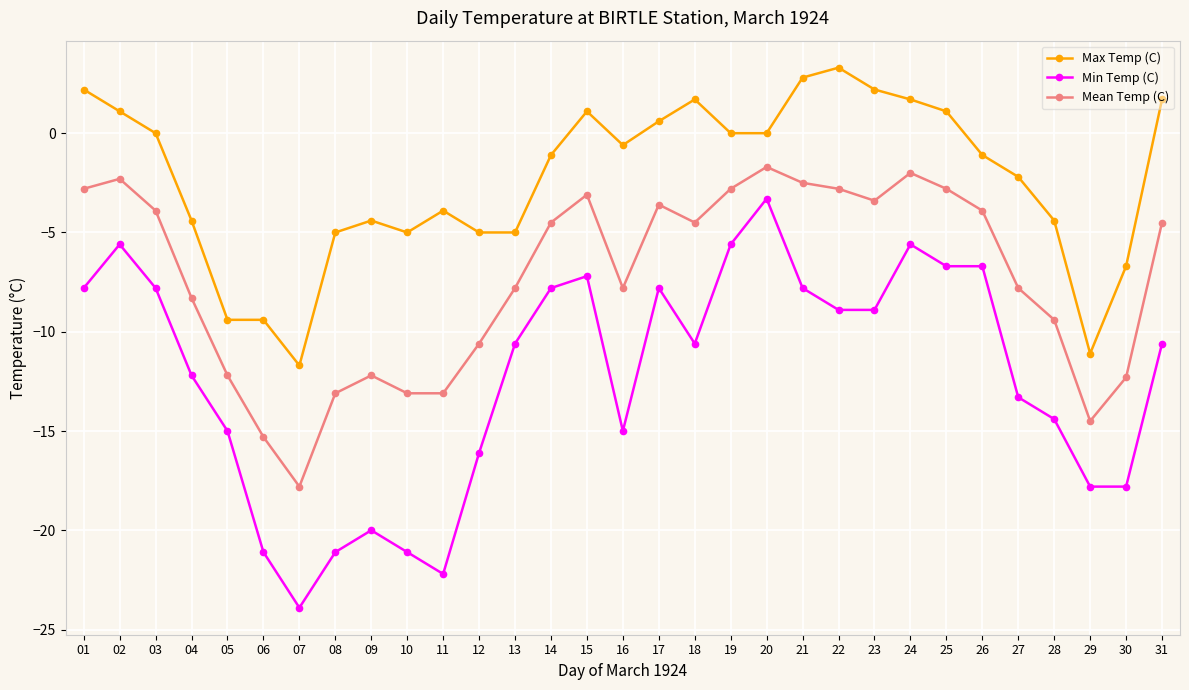

How many values in the Max Temp (C) series exceed -1?

15